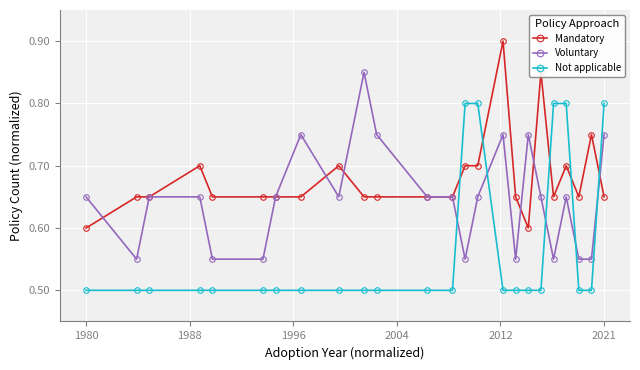

At how many categories does at least one series exceed 0?

24